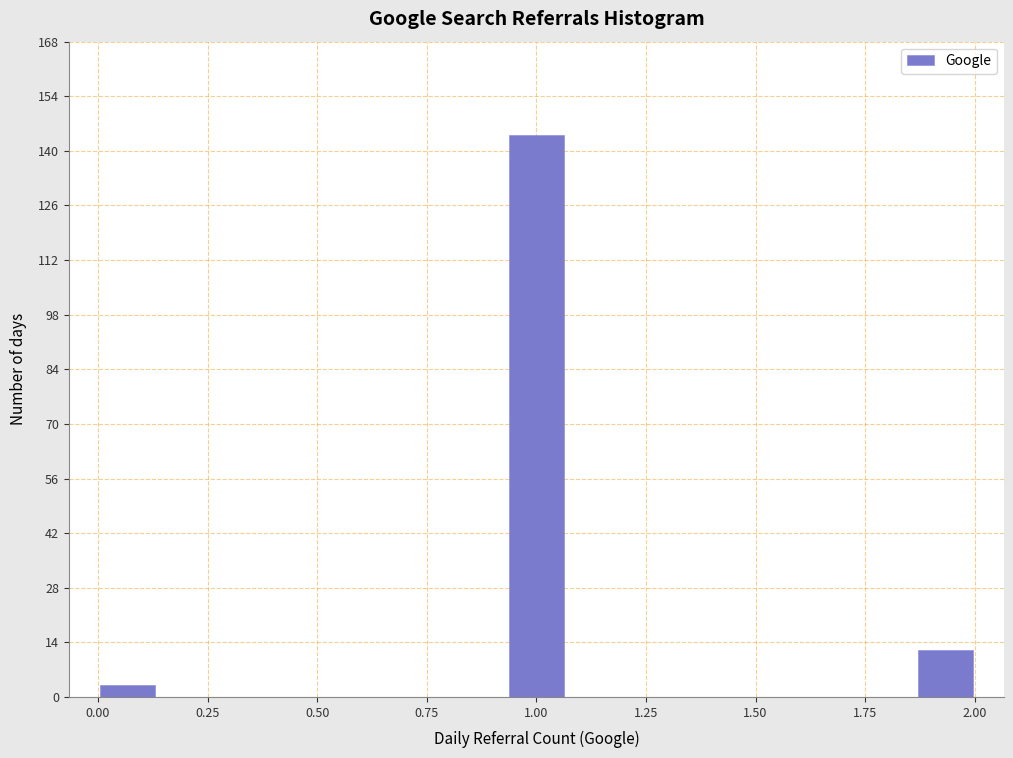

Around what value on the x-axis is the tallest bar? Give the approximate position of its centre, as read against the axis.

1.00